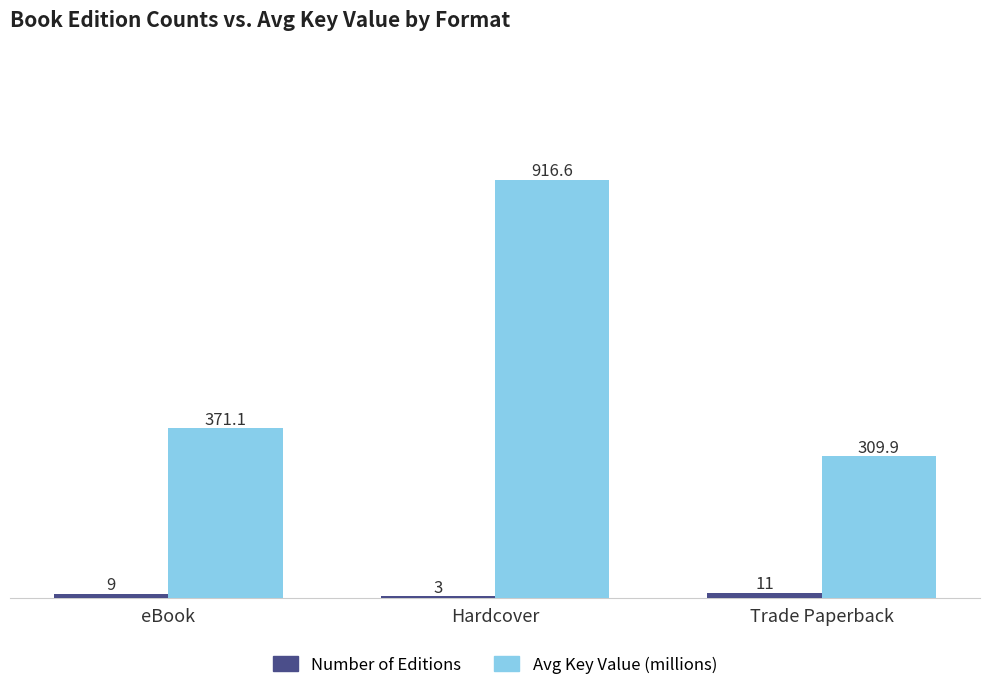

At which category is the sum across all series the highest?

Hardcover